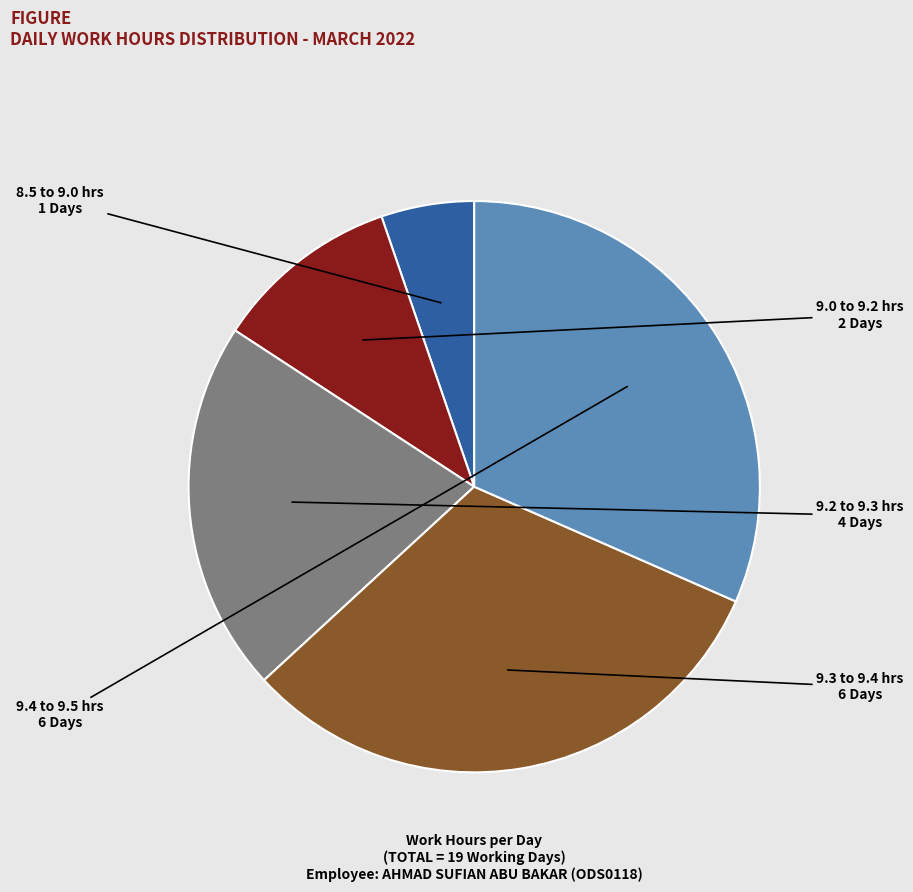

Is there any slice that represents more than half of the pie?

No